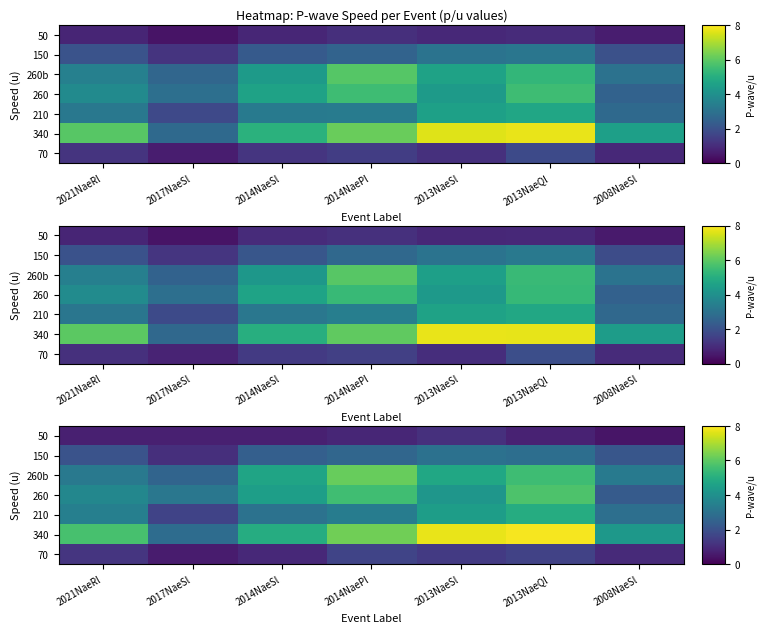

What is the difference between the highest and lowest values at 2014NaePl?

5.4